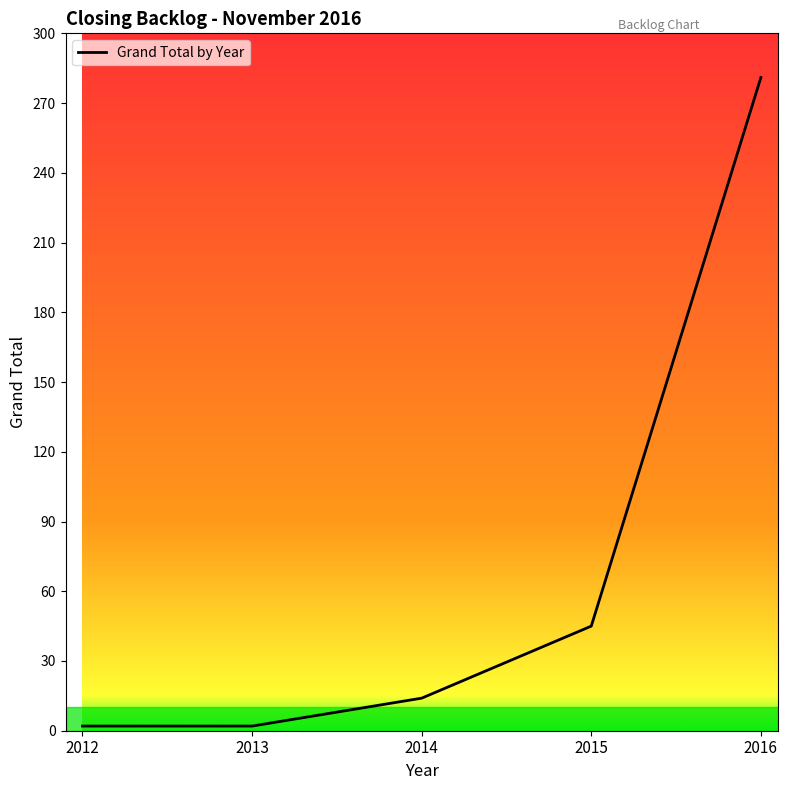

At which label is the value closest to 141?

2015